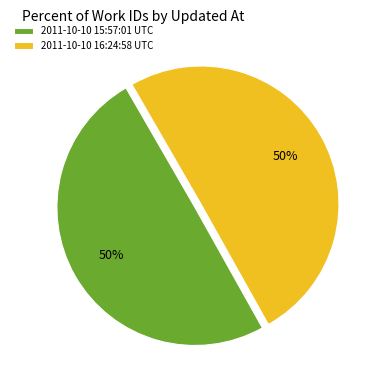

True or false: 2011-10-10 16:24:58 UTC accounts for 36% of the total.

False